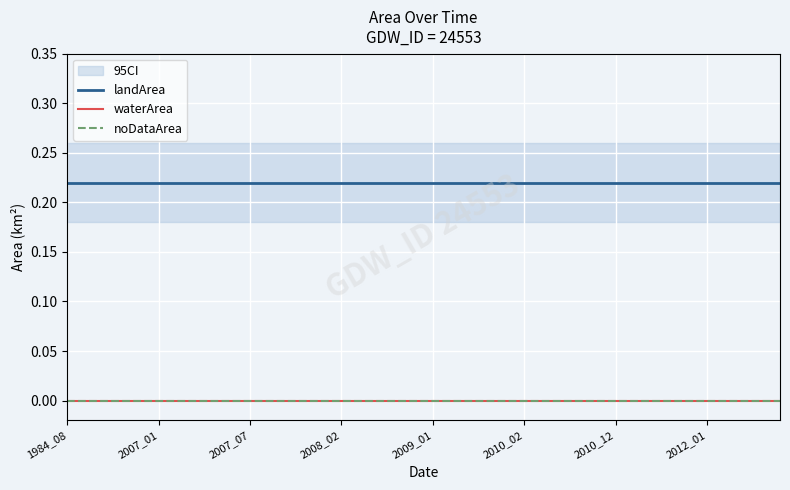

At which category is the sum across all series the highest?

1984_08